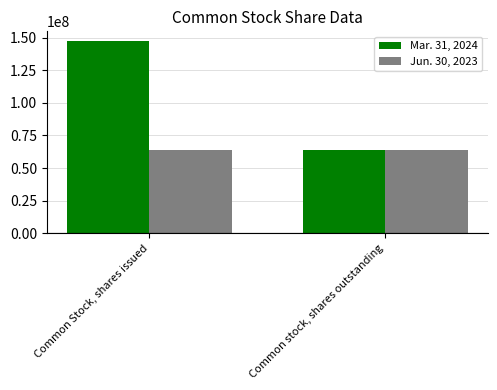

What is the average value of the Jun. 30, 2023 series?

63698144